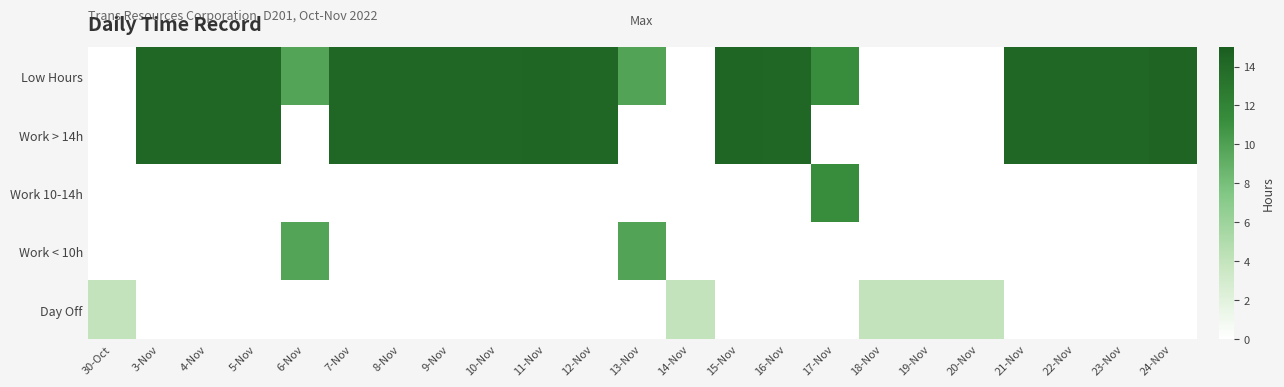

Between 23-Nov and 19-Nov, which is larger?

23-Nov